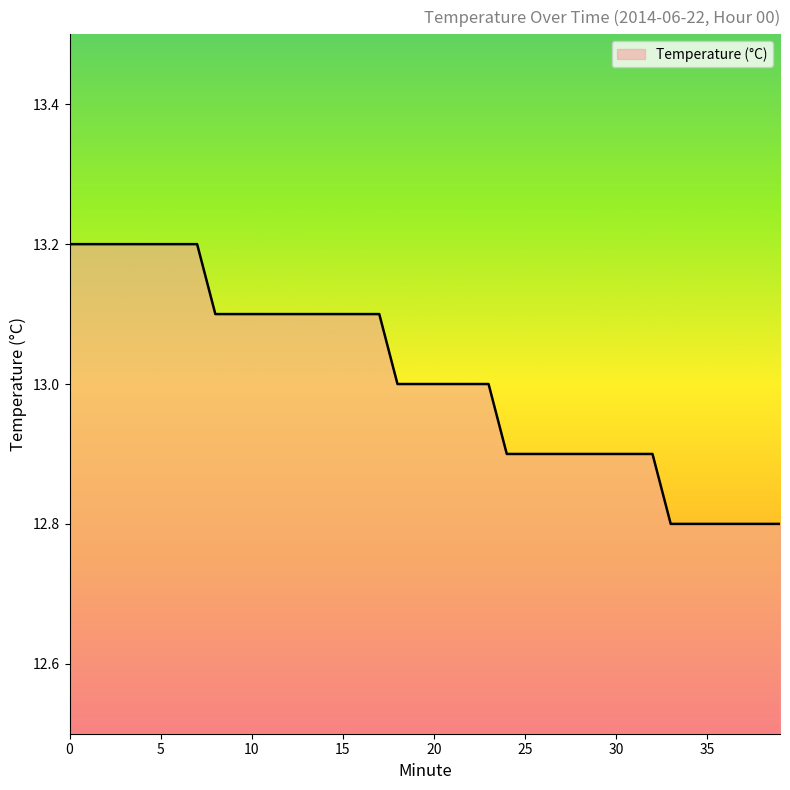

What is the difference between the maximum and minimum values?

0.4